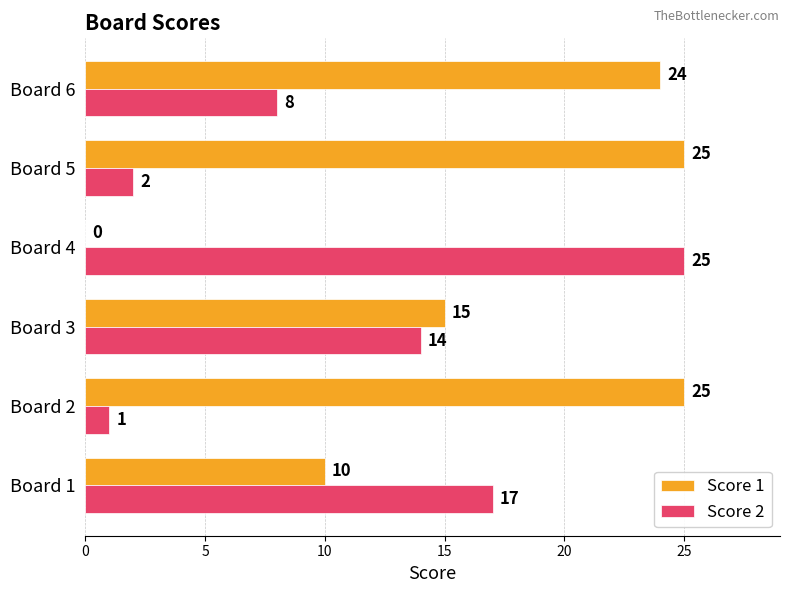

How many data points does each series have?

6